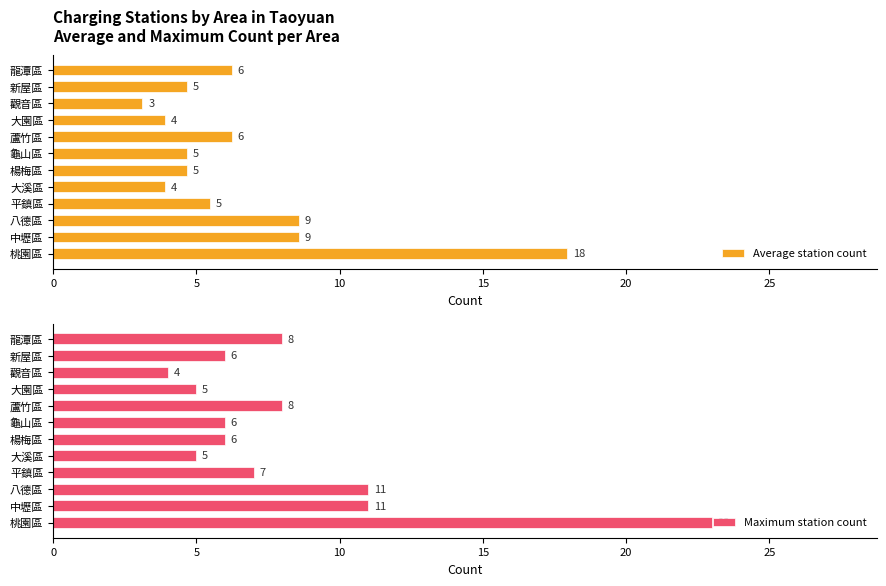

What is the lowest value of the Maximum station count series?

4